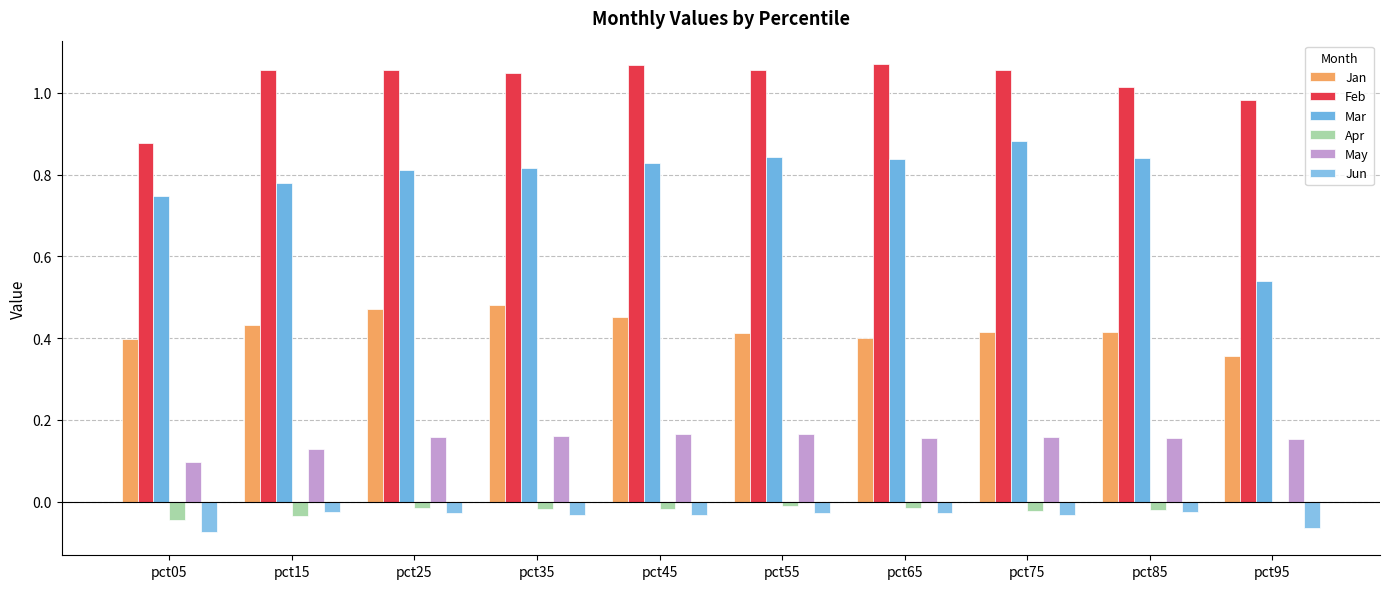

How many groups of bars are there?

10